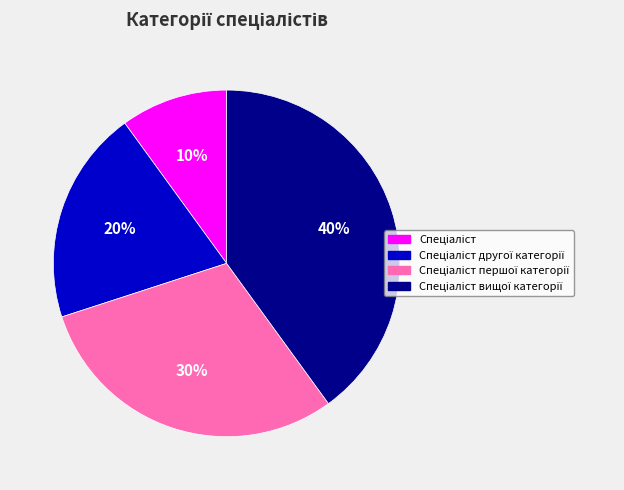

To the nearest percent, what is the difference between the largest and smallest slice percentages?

30%